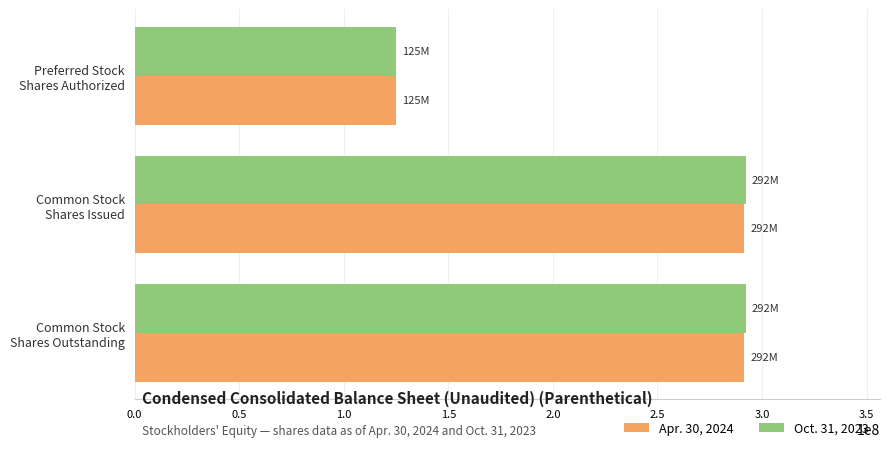

What is the average value of the Oct. 31, 2023 series?

236415494